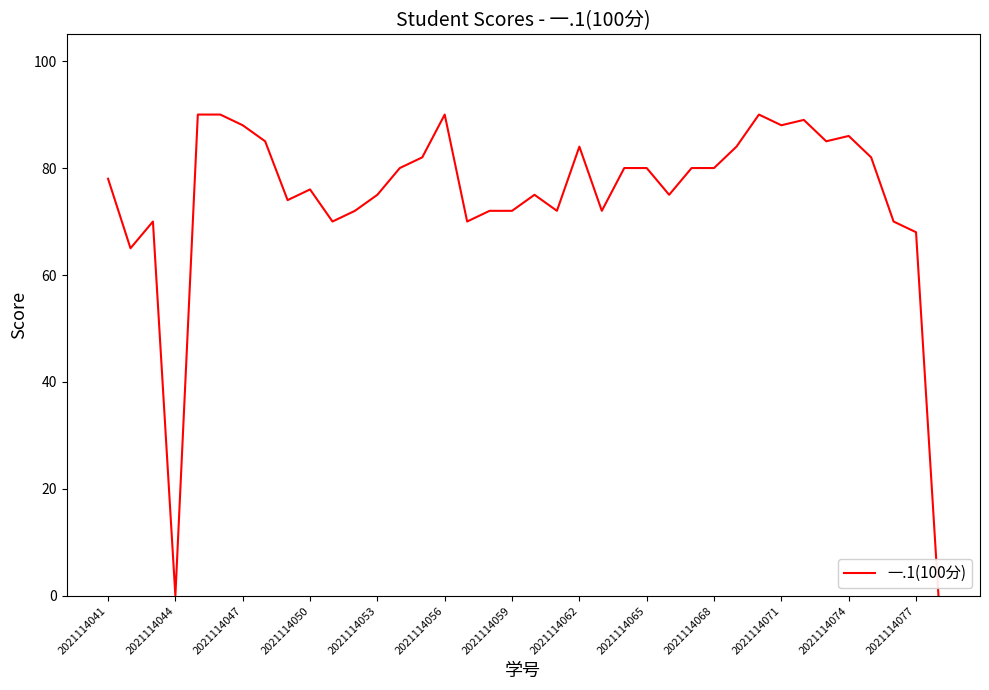

What is the maximum value shown in the chart?

90